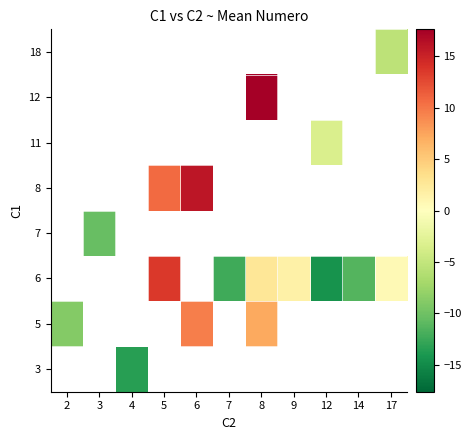

What is the greatest value displayed?

17.6